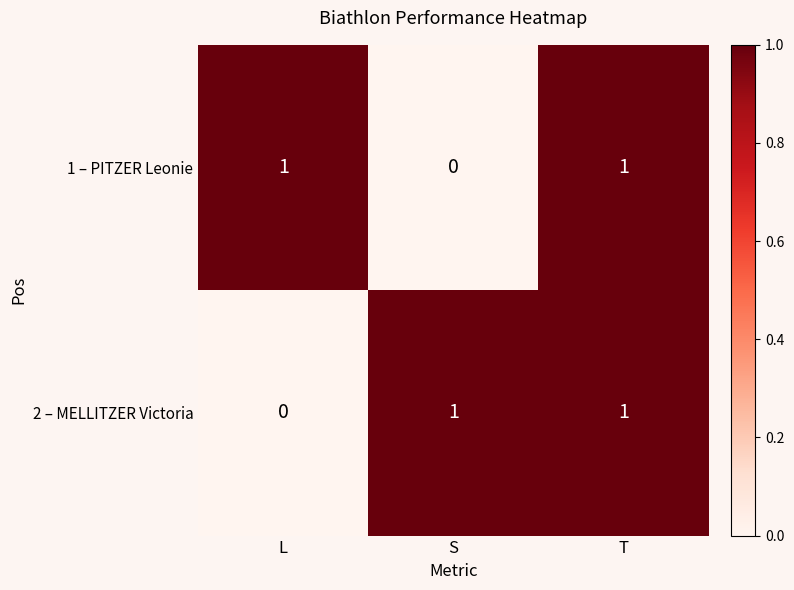

Is it true that 2 – MELLITZER Victoria equals 0 at L?

True